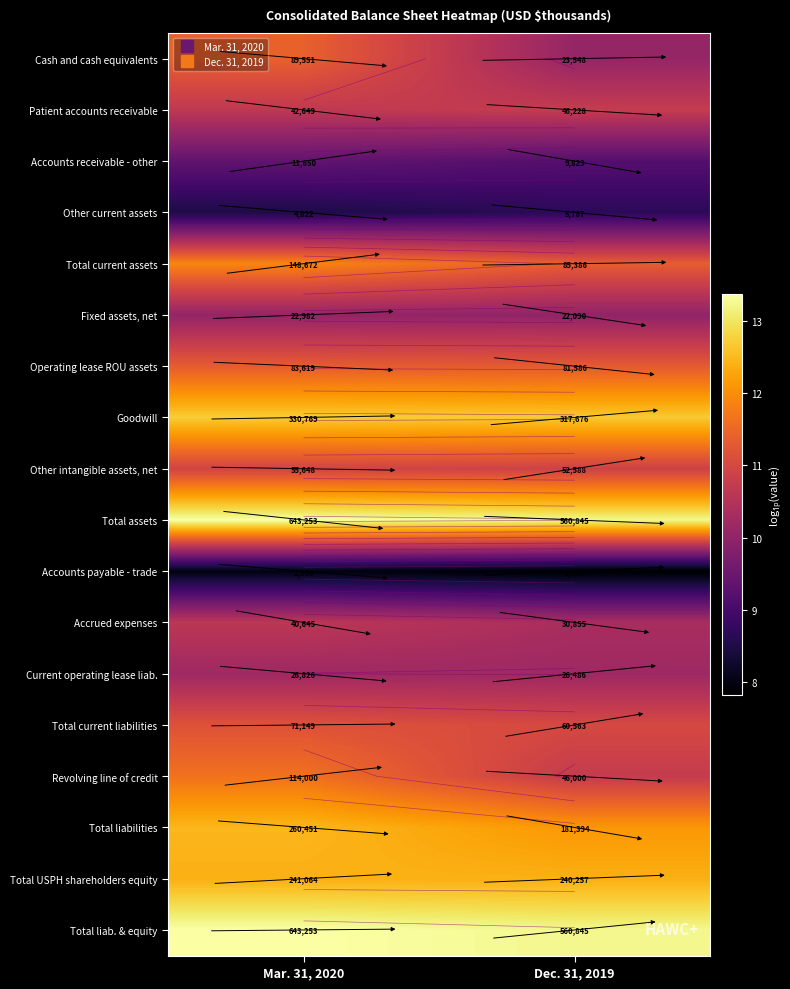

List the labels in order of Accrued expenses value, largest first.

Mar. 31, 2020, Dec. 31, 2019